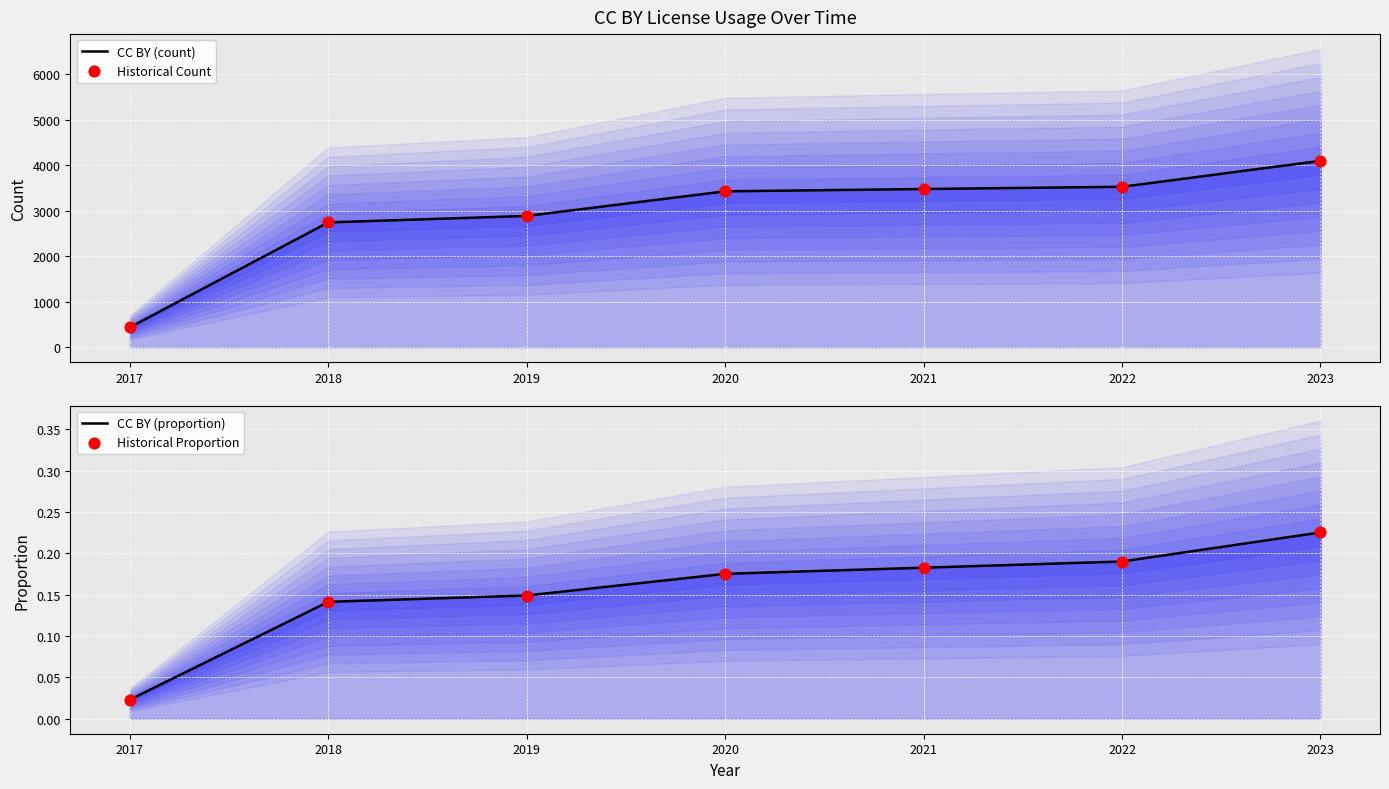

Is the value of Historical Proportion at 2019 greater than the value of Historical Count at 2022?

No